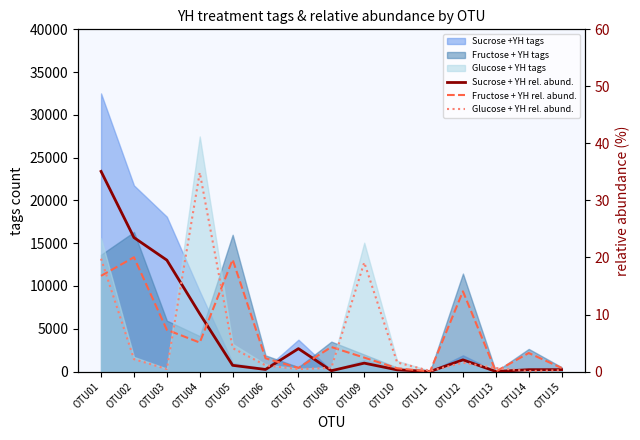

At which category does Glucose + YH rel. abund. reach its first local valley?

OTU03